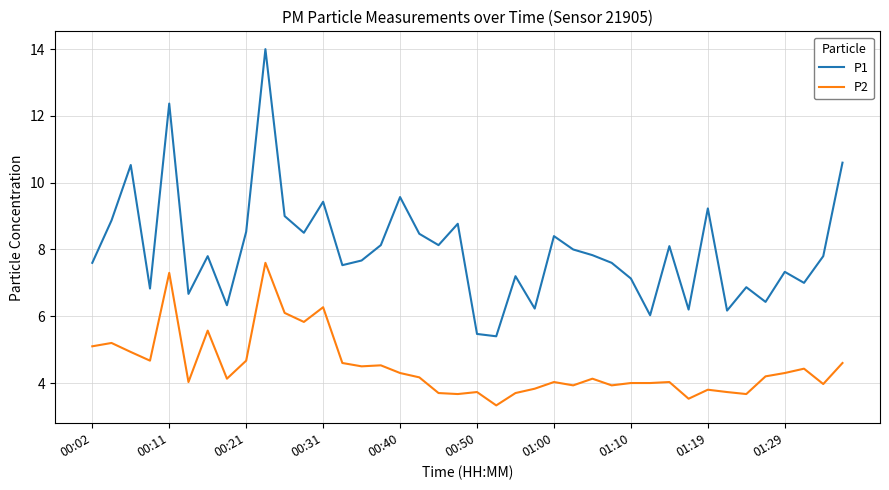

What is the minimum value for P2?

3.3